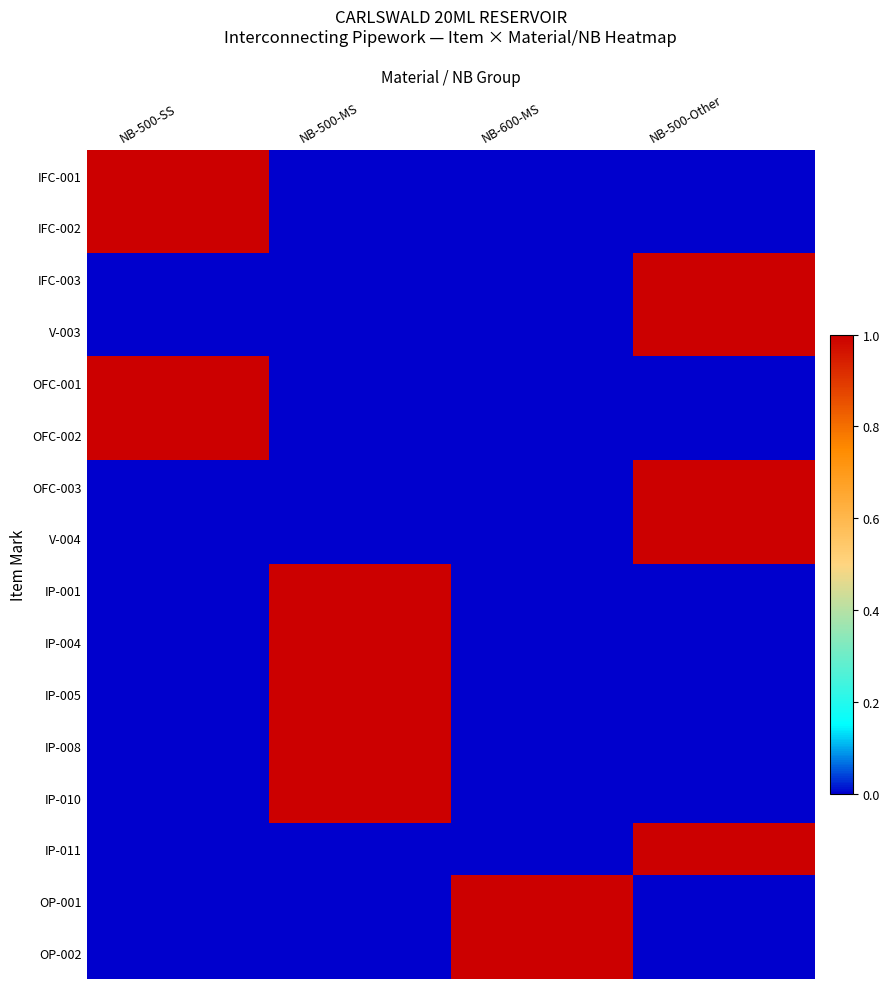

How many data points does each series have?

4